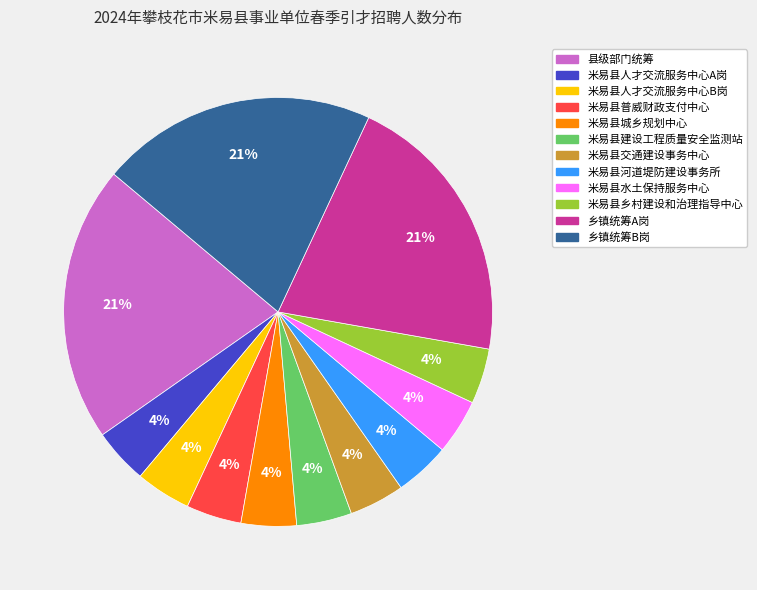

True or false: 米易县河道堤防建设事务所 accounts for 4% of the total.

True